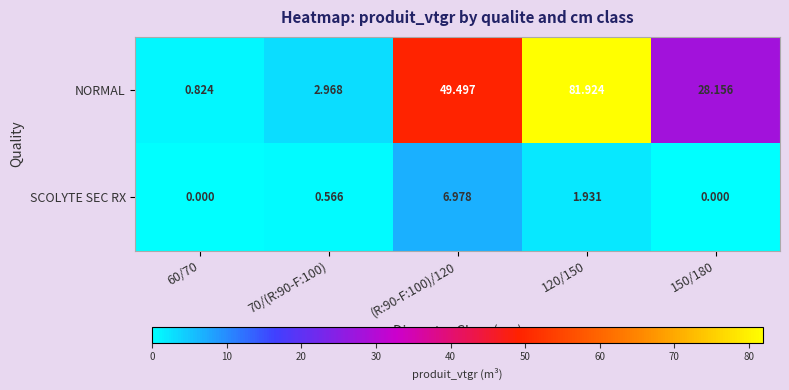

Rank the series by their average value, from lowest to highest.

SCOLYTE SEC RX, NORMAL